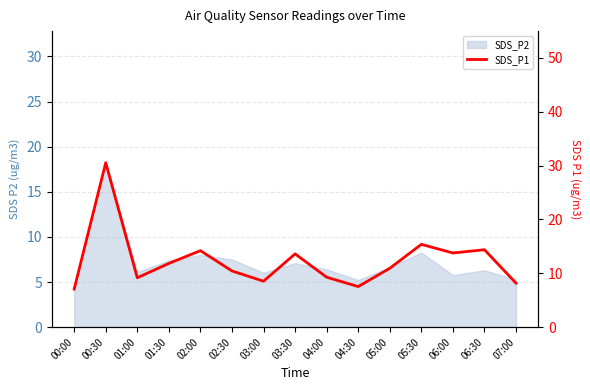

What is the minimum value shown in the chart?

7.1